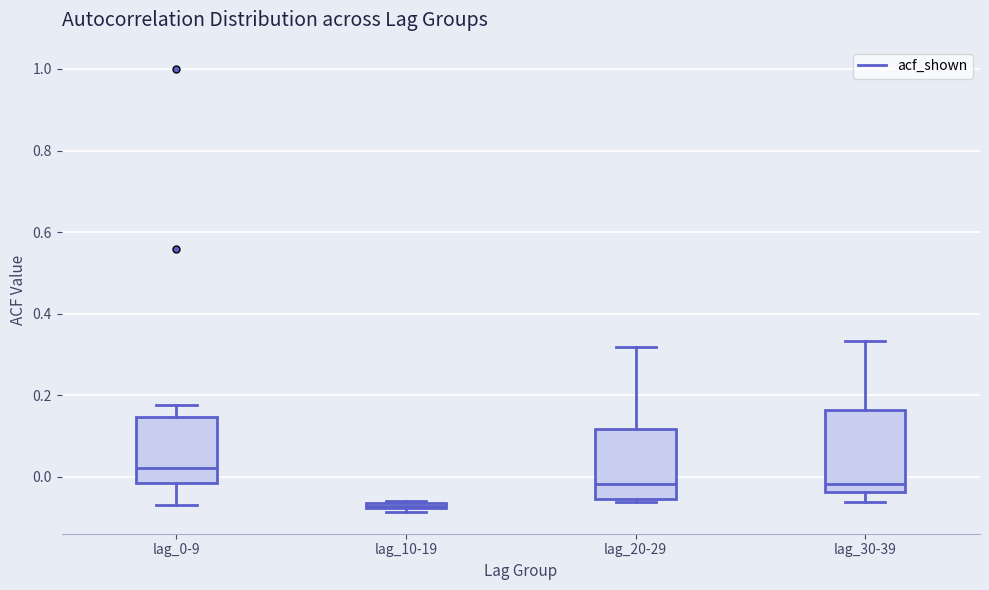

Where is the upper edge of the box for lag_20-29 on the y-axis? The values are not printed on the chart, so give them approximately, as read against the axis.

0.12